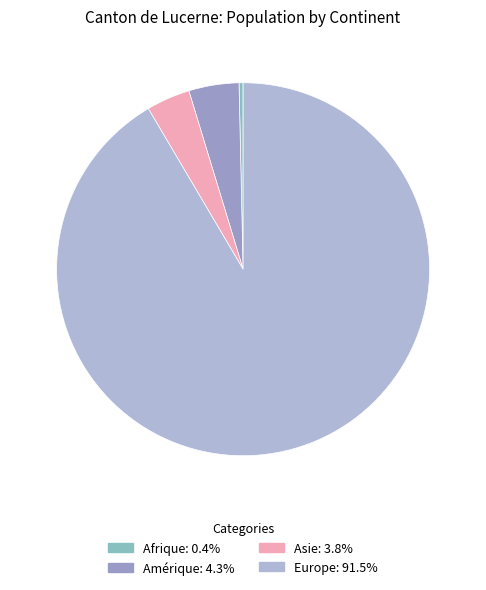

How many slices are in this pie chart?

4